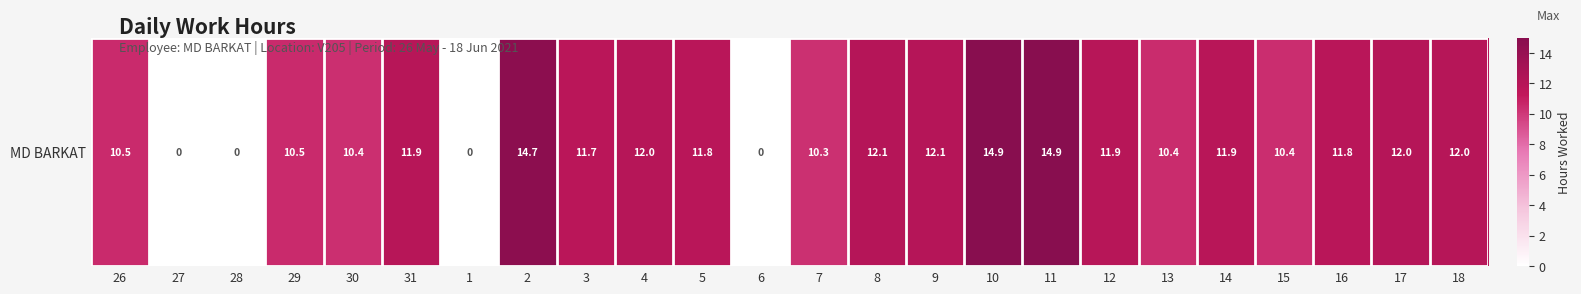

At which category does the chart reach its minimum across all series?

27